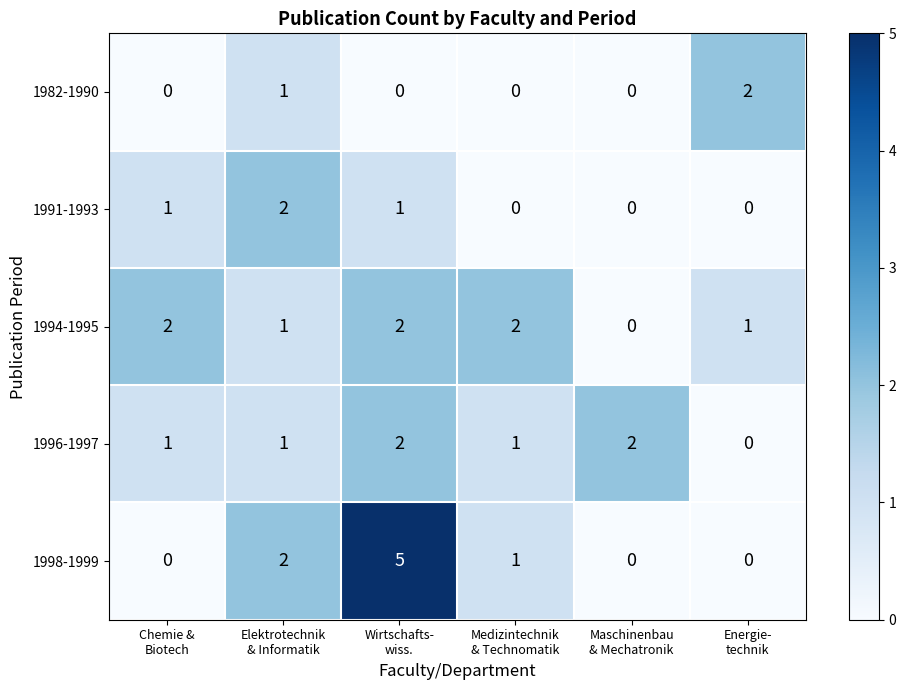

At how many categories does at least one series exceed 3?

1